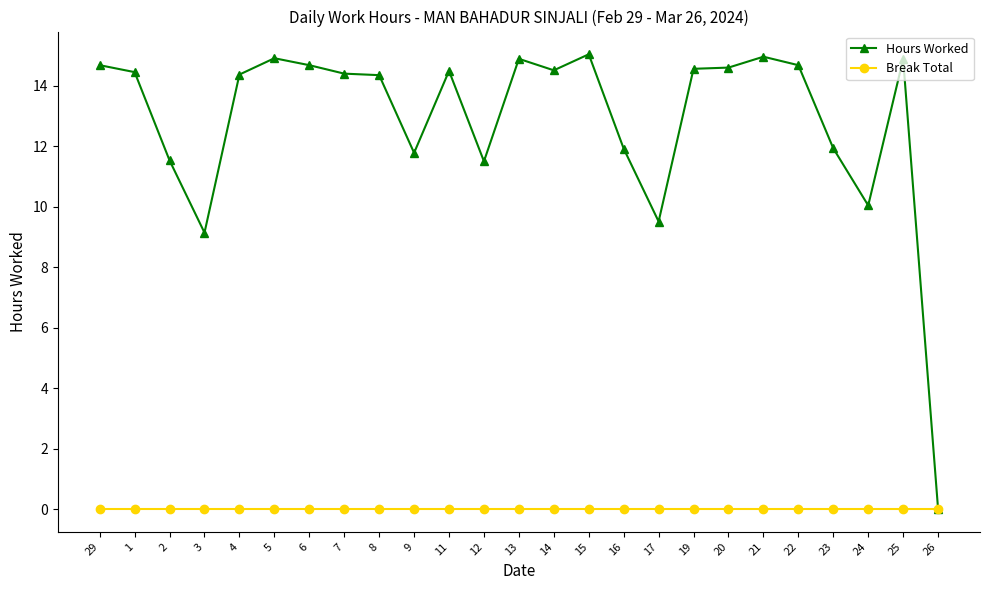

What is the label of the 18th point from the left?

19